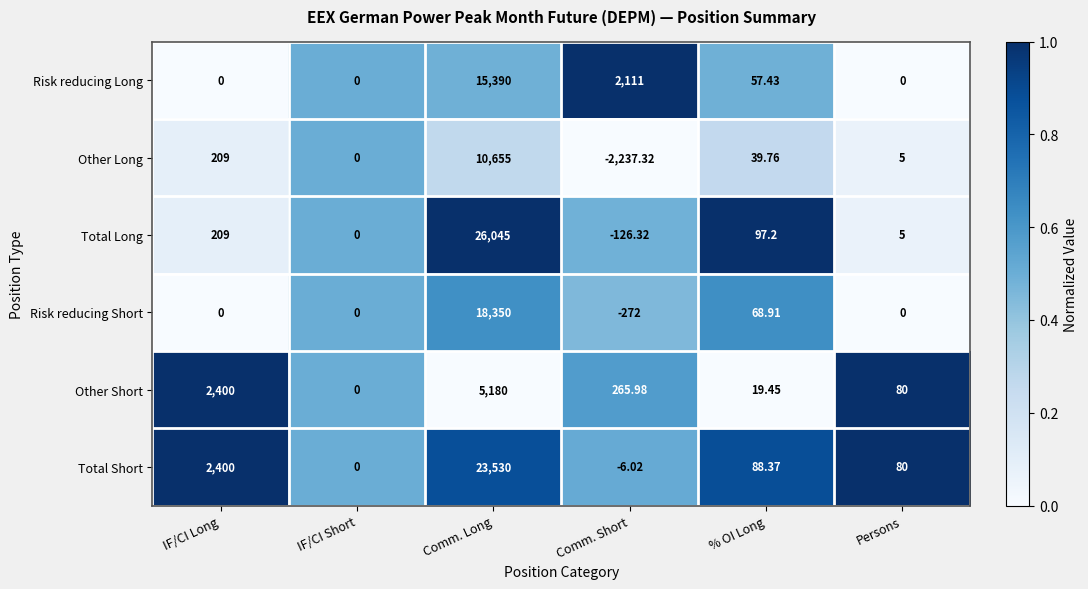

Rank the series by their maximum value, from highest to lowest.

Total Long, Total Short, Risk reducing Short, Risk reducing Long, Other Long, Other Short